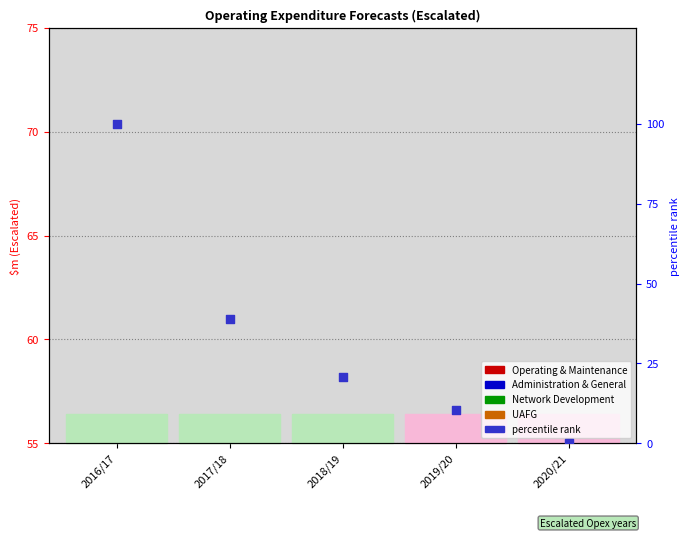

Which series has the largest Y range (max minus min)?

percentile rank within the sample